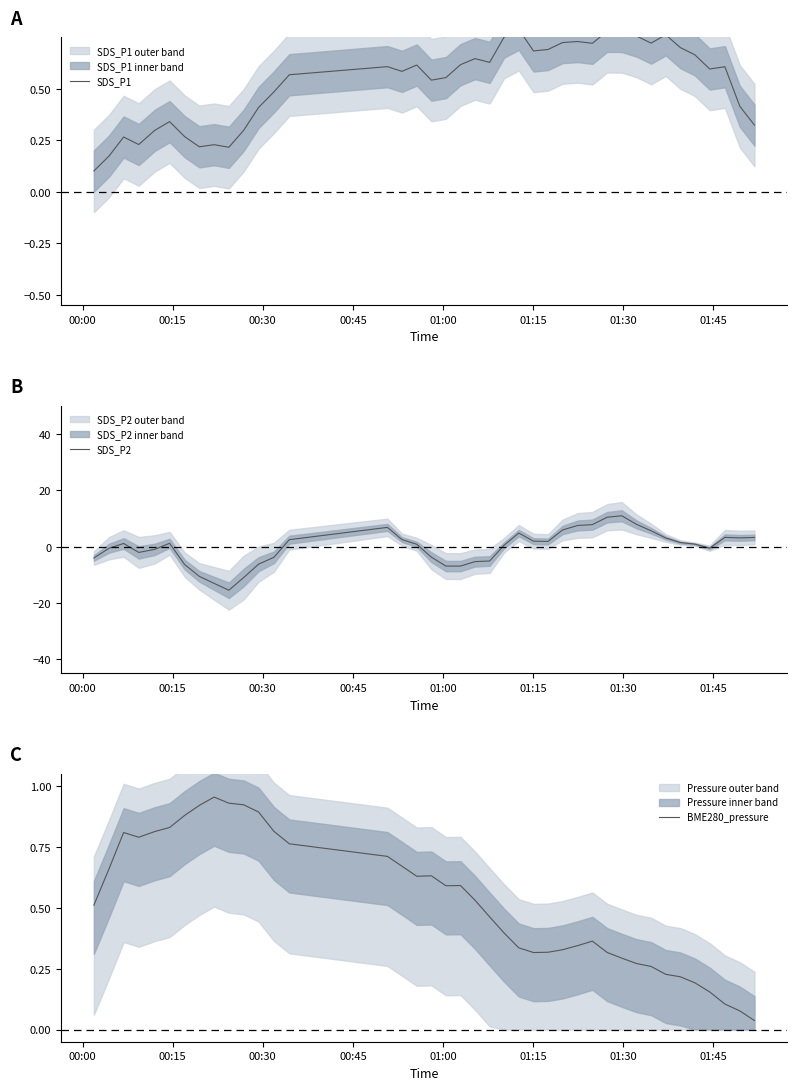

Reading left to right, transcribe all the data shown in this chart.

SDS_P1: 0.1	0.2	0.3	0.2	0.3	0.3	0.3	0.2	0.2	0.2	0.3	0.4	0.5	0.6	0.6	0.6	0.6	0.5	0.6	0.6	0.6	0.6	0.8	0.8	0.7	0.7	0.7	0.7	0.7	0.8	0.8	0.8	0.7	0.8	0.7	0.7	0.6	0.6	0.4	0.3
SDS_P2: -4.0	-0.5	1.1	-2.0	-1.0	1.2	-6.4	-10.5	-13.0	-15.5	-10.9	-6.2	-3.8	2.5	6.8	2.5	0.8	-3.7	-6.9	-6.9	-5.3	-5.1	0.5	4.8	1.9	1.8	5.9	7.5	7.8	10.4	11.0	7.9	5.6	3.1	1.5	0.9	-0.5	3.3	3.1	3.3
BME280_pressure: 0.5	0.7	0.8	0.8	0.8	0.8	0.9	0.9	1.0	0.9	0.9	0.9	0.8	0.8	0.7	0.7	0.6	0.6	0.6	0.6	0.5	0.5	0.4	0.3	0.3	0.3	0.3	0.3	0.4	0.3	0.3	0.3	0.3	0.2	0.2	0.2	0.2	0.1	0.1	0.0